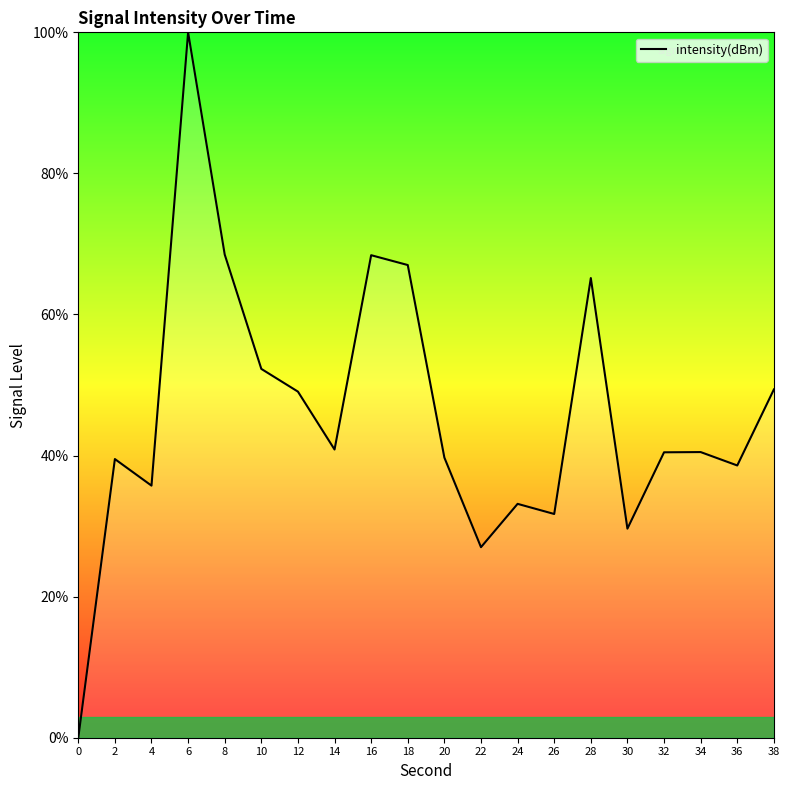

Approximately how many times larger is the value at 8 compared to 38?

1.4